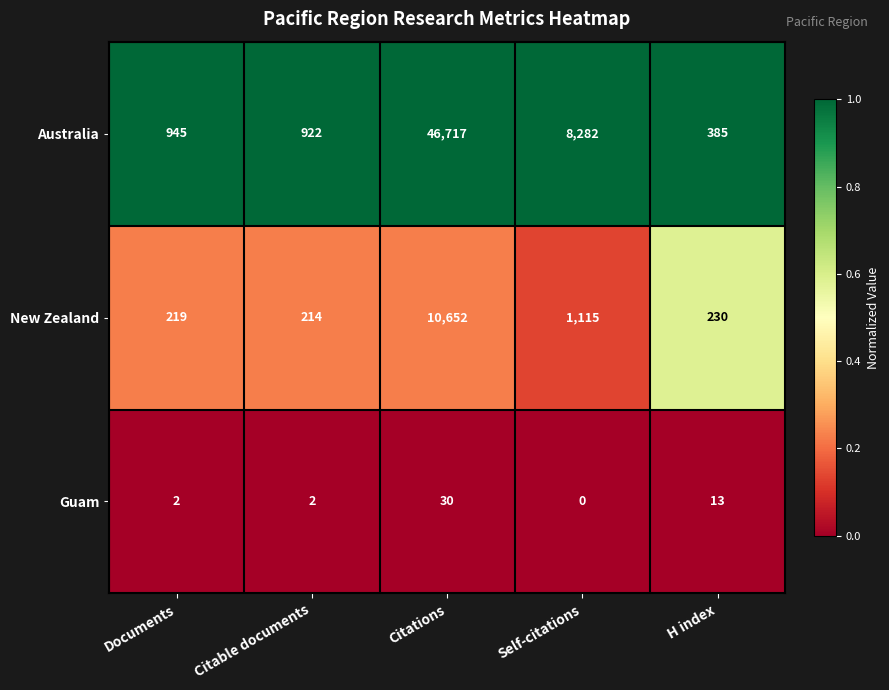

Reading left to right, what are all the values shown in this chart?

Australia: 945	922	46717	8282	385
New Zealand: 219	214	10652	1115	230
Guam: 2	2	30	0	13